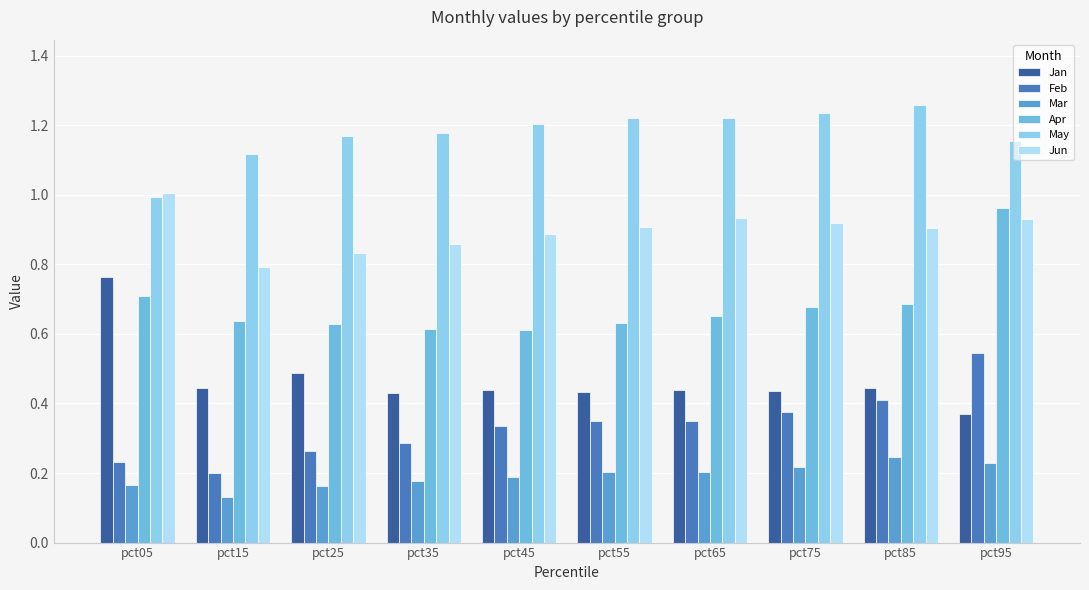

Which category has the lowest value across all series?

pct15